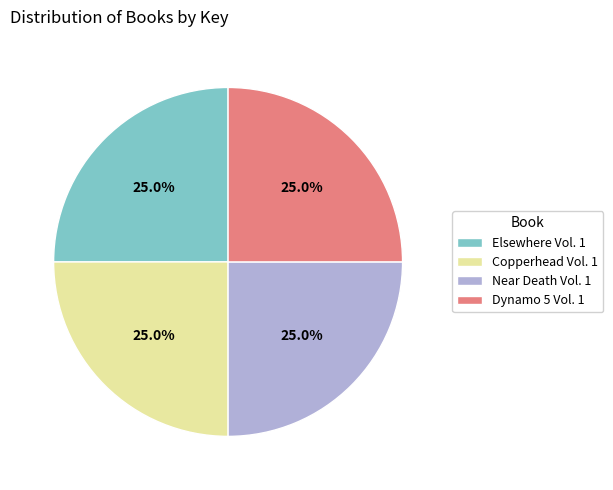

Does Dynamo 5 Vol. 1 represent more than half of the total?

No